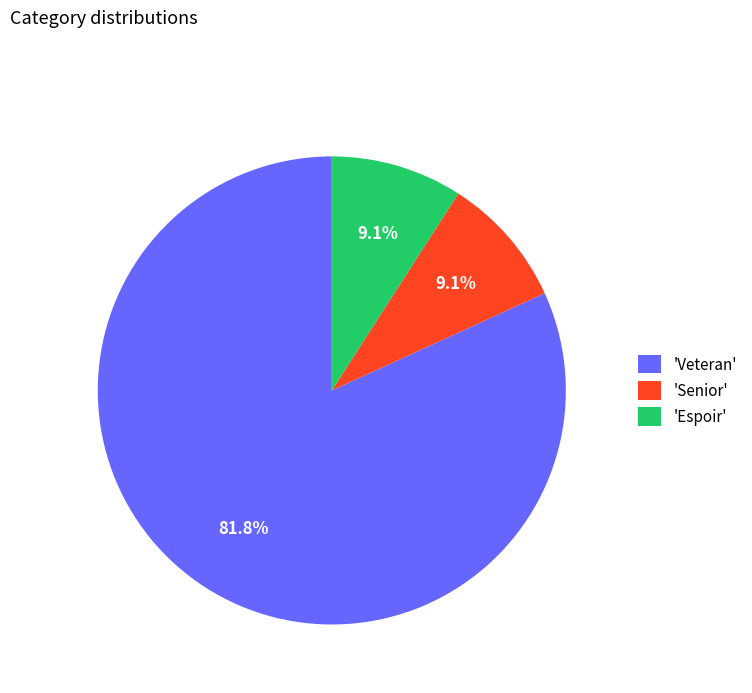

Is the sum of 'Senior' and 'Espoir' greater than half?

No